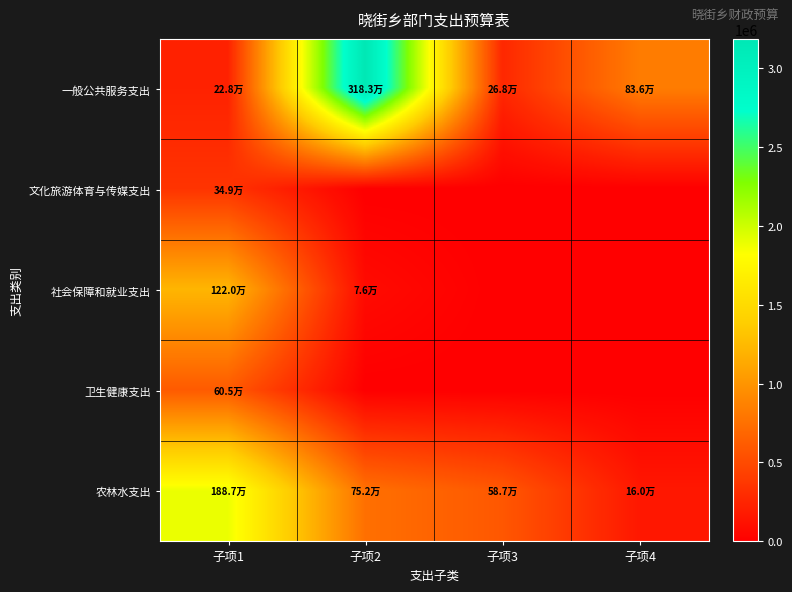

Rank the series at 子项3 from lowest to highest value.

文化旅游体育与传媒支出, 社会保障和就业支出, 卫生健康支出, 一般公共服务支出, 农林水支出